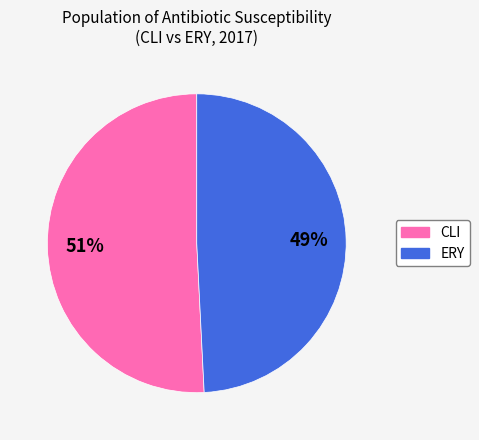

To the nearest percent, what is the difference between the largest and smallest slice percentages?

2%